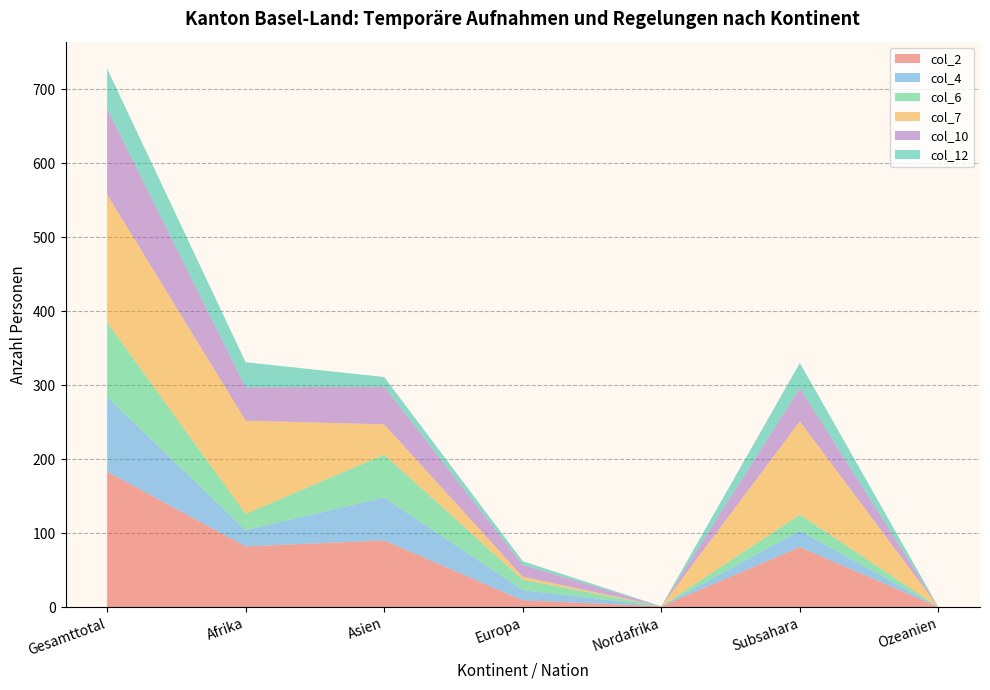

Reading right to left, extract all data points from this chart.

col_2: Ozeanien=0	Subsahara=81	Nordafrika=1	Europa=9	Asien=90	Afrika=82	Gesamttotal=183
col_4: Ozeanien=0	Subsahara=22	Nordafrika=0	Europa=14	Asien=58	Afrika=22	Gesamttotal=101
col_6: Ozeanien=0	Subsahara=22	Nordafrika=0	Europa=14	Asien=58	Afrika=22	Gesamttotal=101
col_7: Ozeanien=0	Subsahara=126	Nordafrika=0	Europa=4	Asien=41	Afrika=126	Gesamttotal=173
col_10: Ozeanien=0	Subsahara=45	Nordafrika=0	Europa=16	Asien=51	Afrika=45	Gesamttotal=116
col_12: Ozeanien=0	Subsahara=34	Nordafrika=0	Europa=5	Asien=13	Afrika=34	Gesamttotal=54